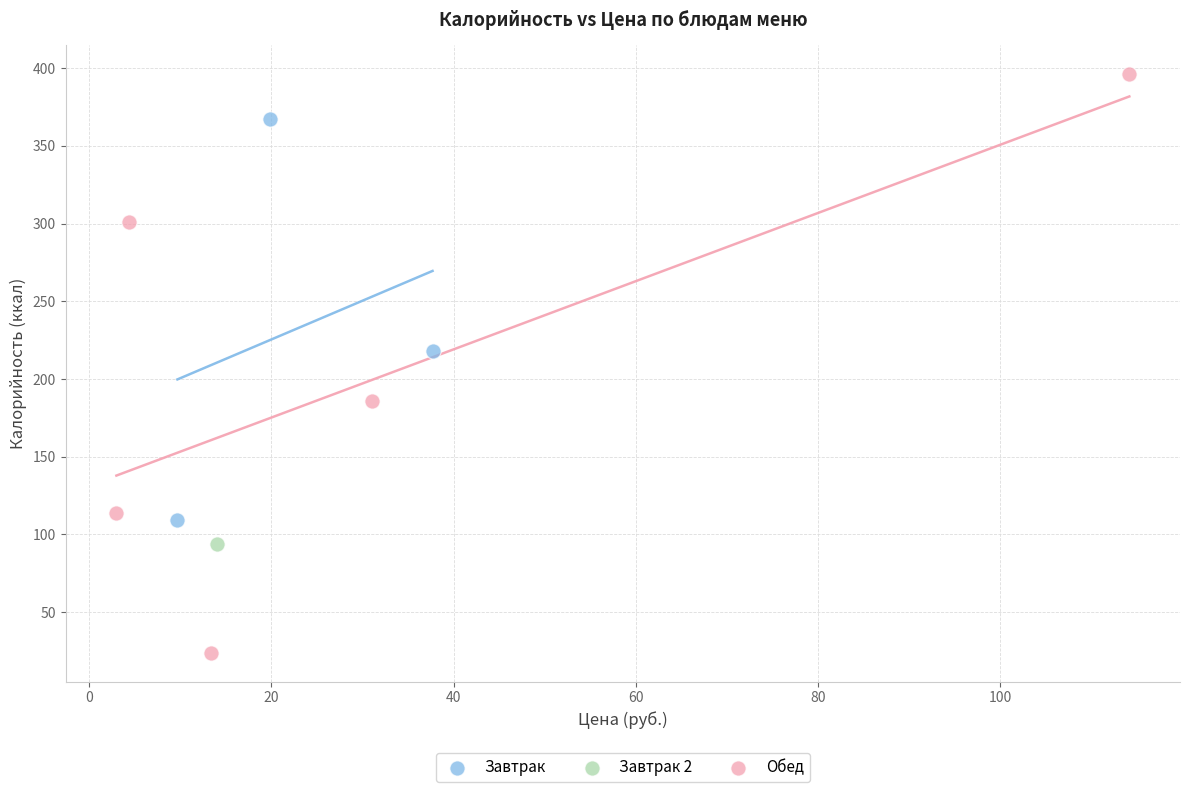

Which series reaches the maximum Y coordinate?

Обед